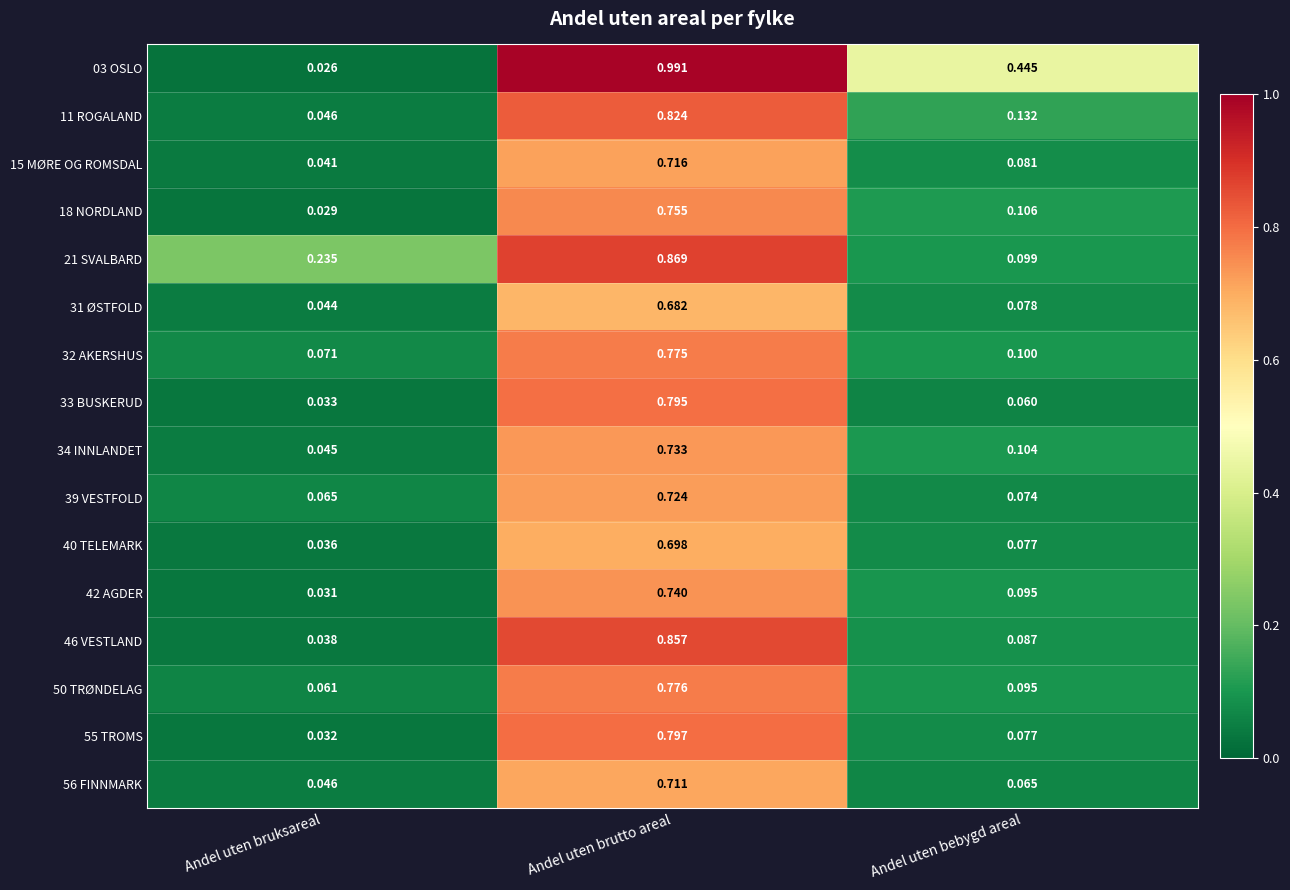

Which category has the highest value across all series?

Andel uten brutto areal